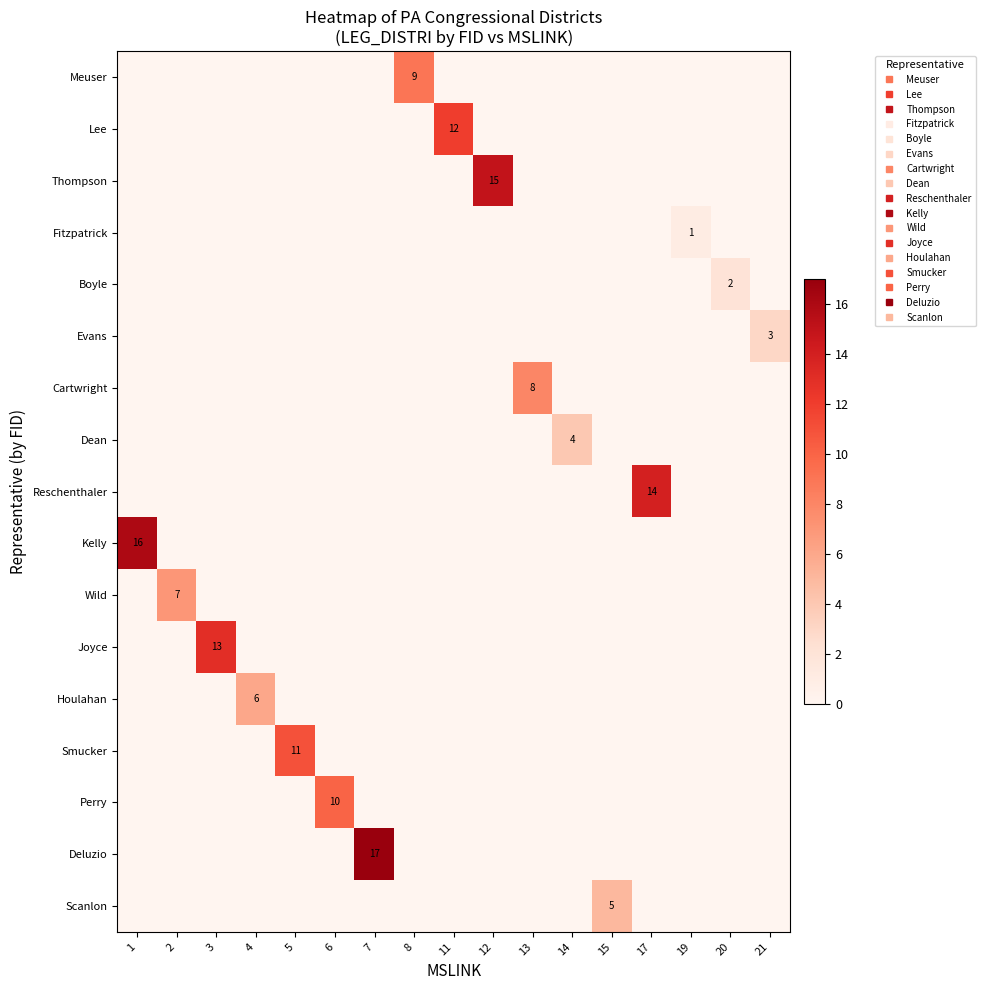

At how many categories does at least one series exceed 3?

14